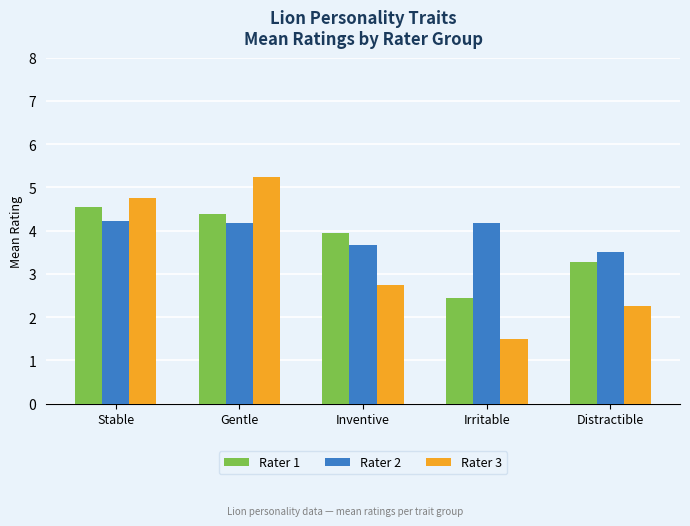

How many groups of bars are there?

5